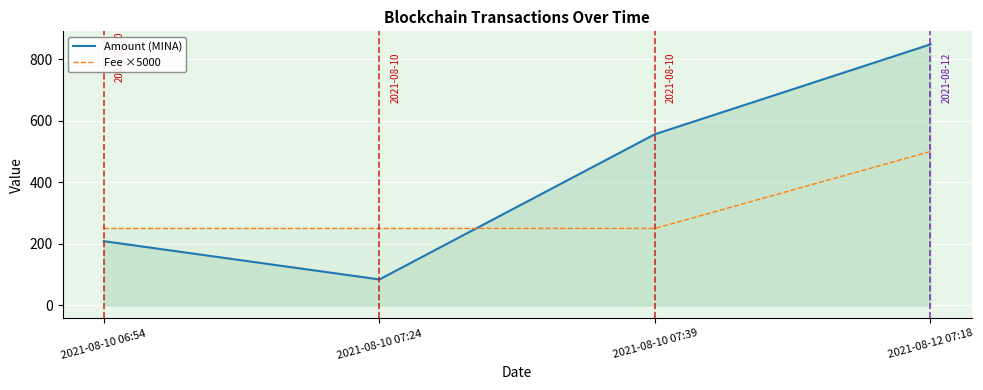

The Amount (MINA) series shows 556.0 at 2021-08-10 07:39. True or false?

True